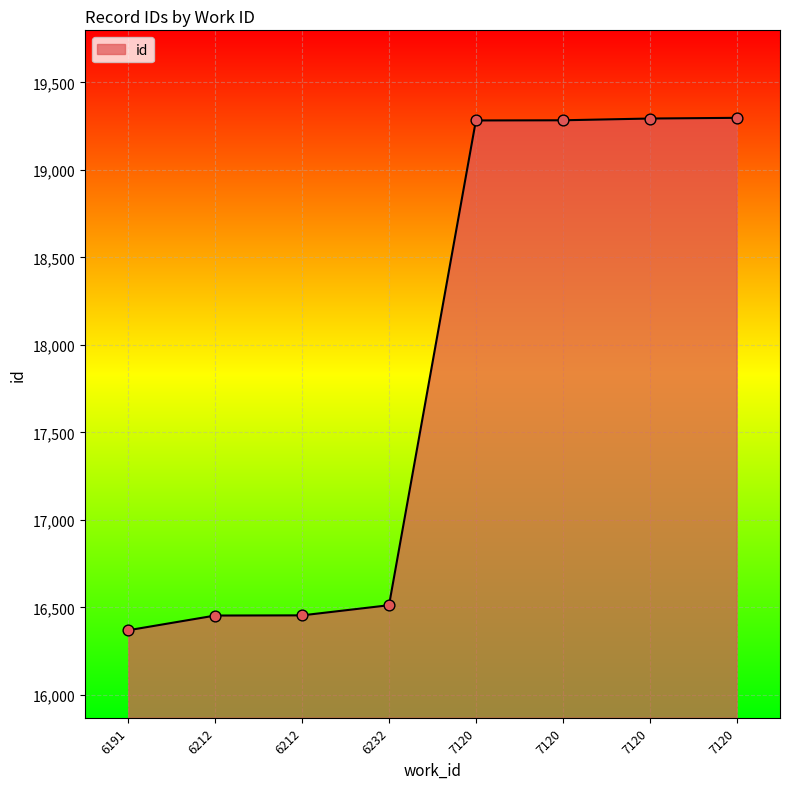

Between 7120 and 7120, which is larger?

7120